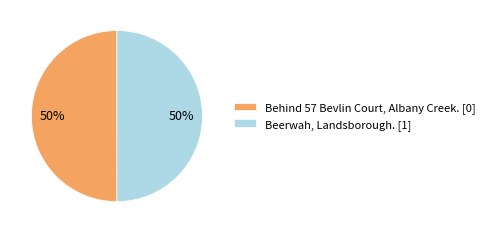

The Behind 57 Bevlin Court, Albany Creek. [0] slice represents 55% of the pie. True or false?

False